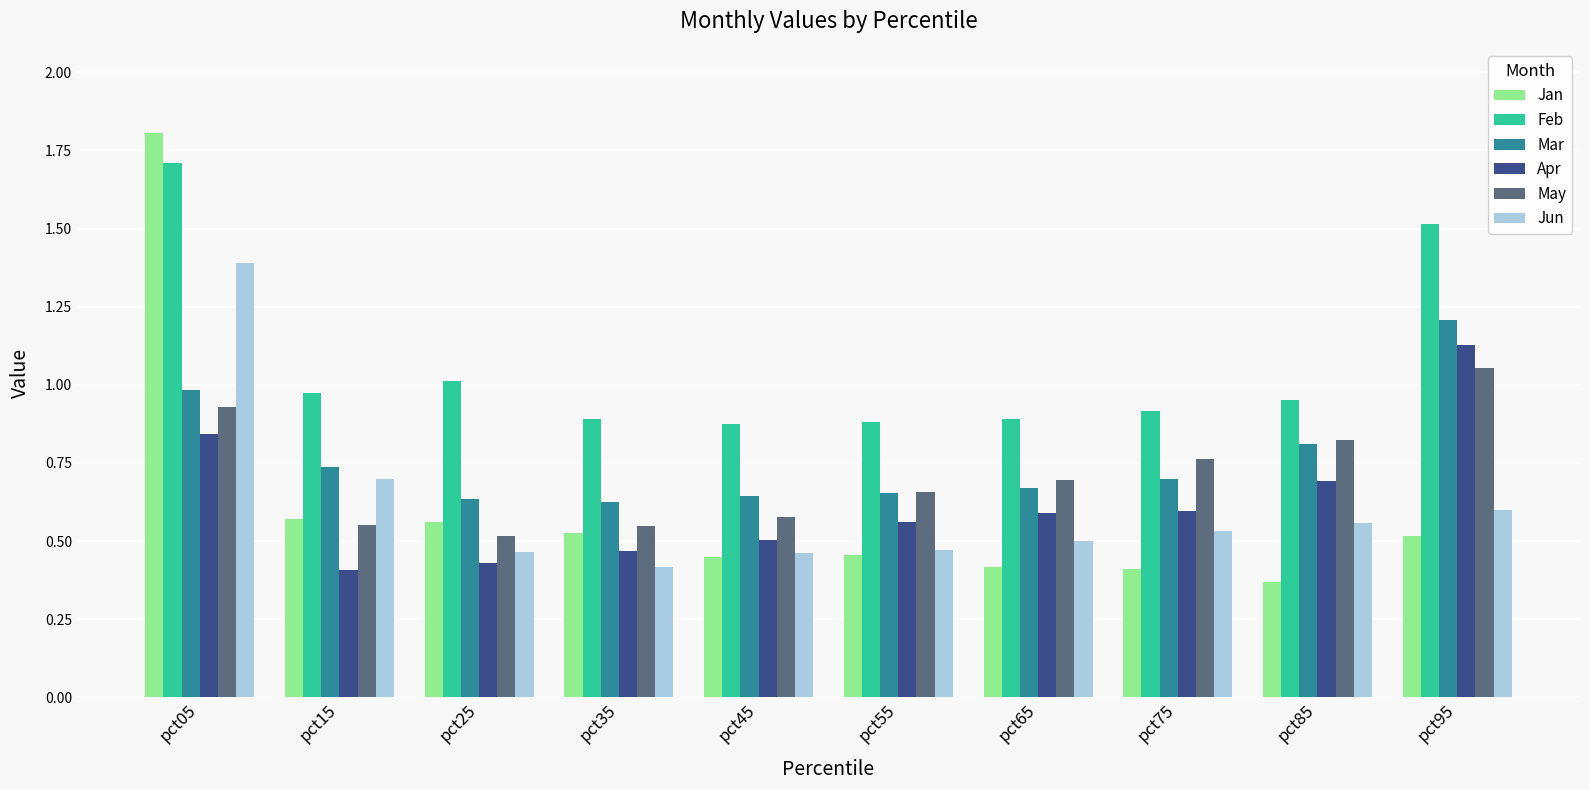

Which series has the widest spread of values?

Jan